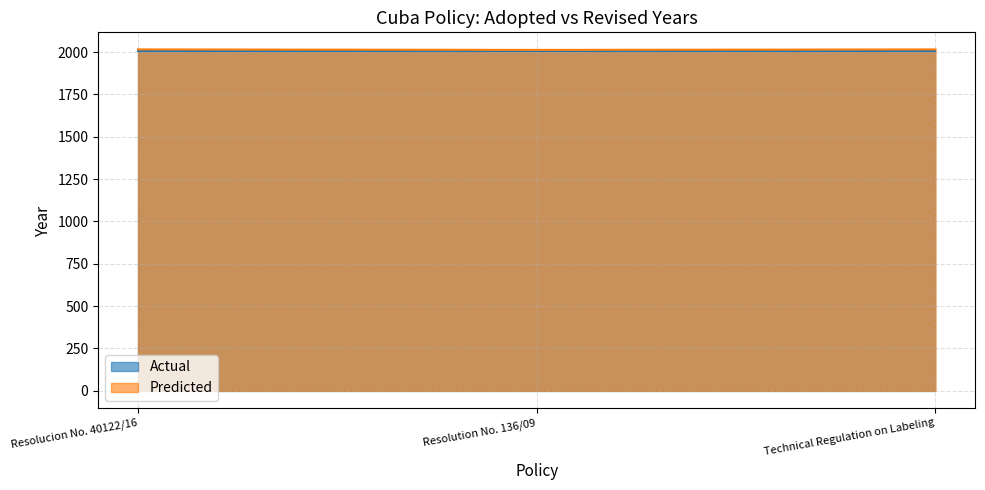

Which label corresponds to the largest value in the chart?

Resolucion No. 40122/16